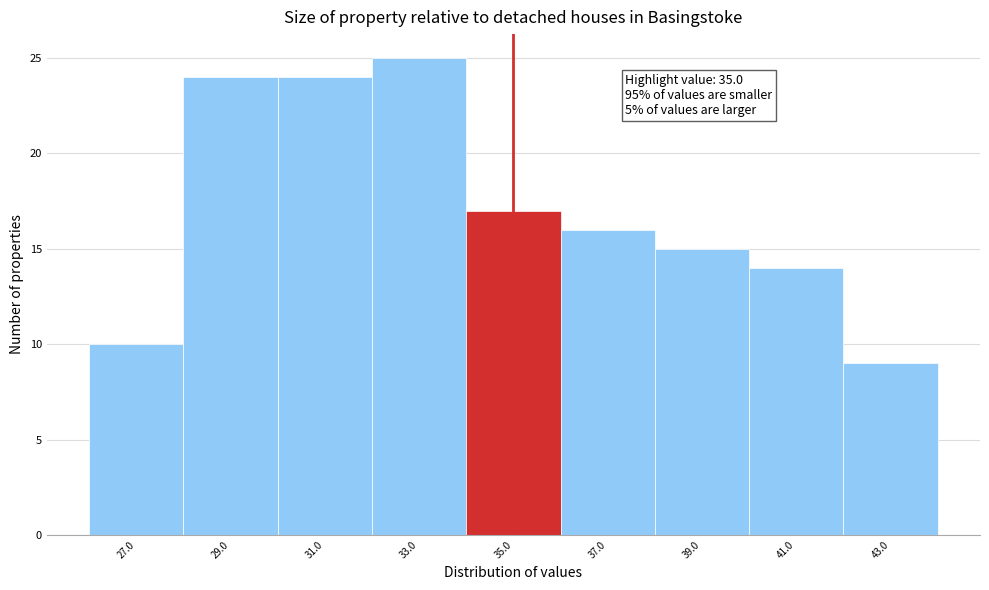

Over which range of the x-axis is the bar tallest?

32 to 34